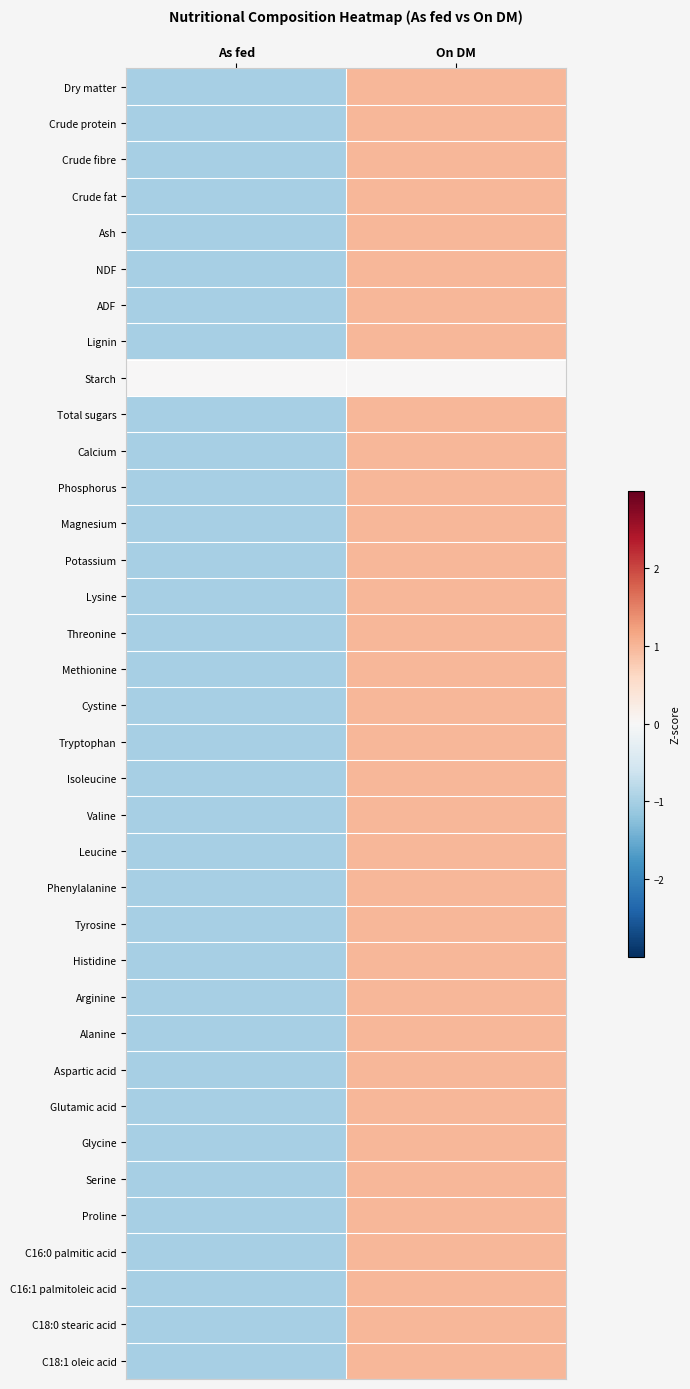

Which series has the largest total across all categories?

C16:0 palmitic acid